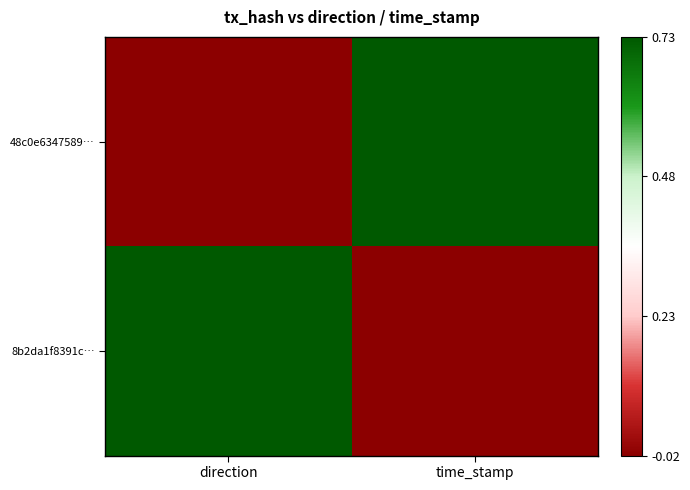

Rank the series at direction from highest to lowest value.

8b2da1f8391c…, 48c0e6347589…